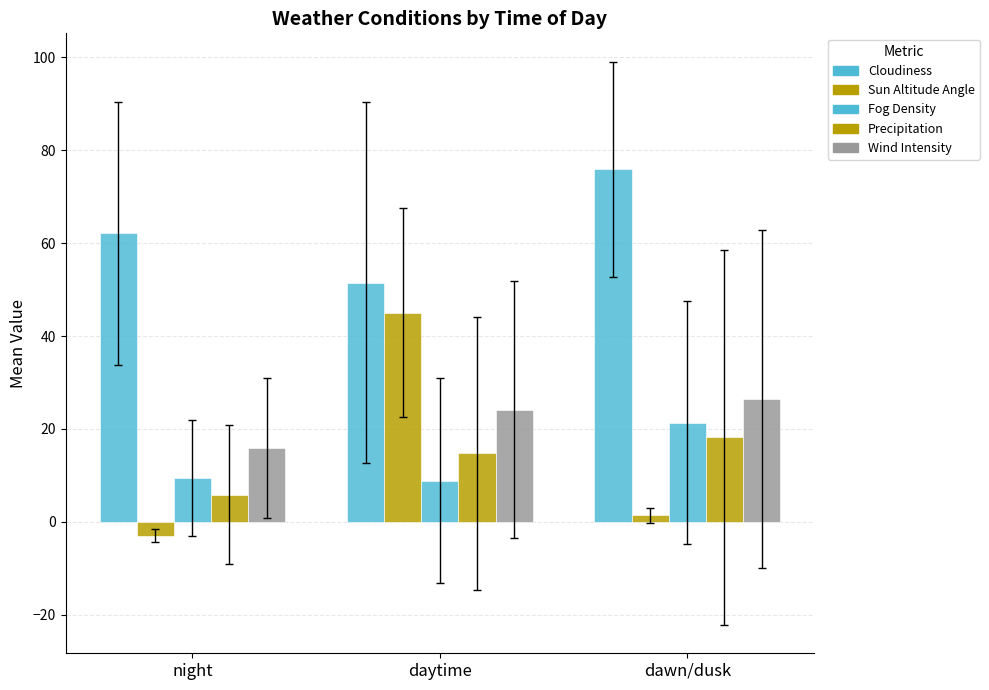

Does the chart contain stacked bars?

No